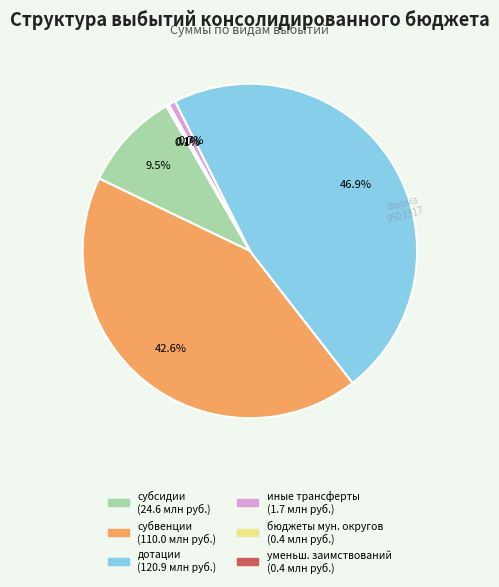

Does any single category account for the majority?

No